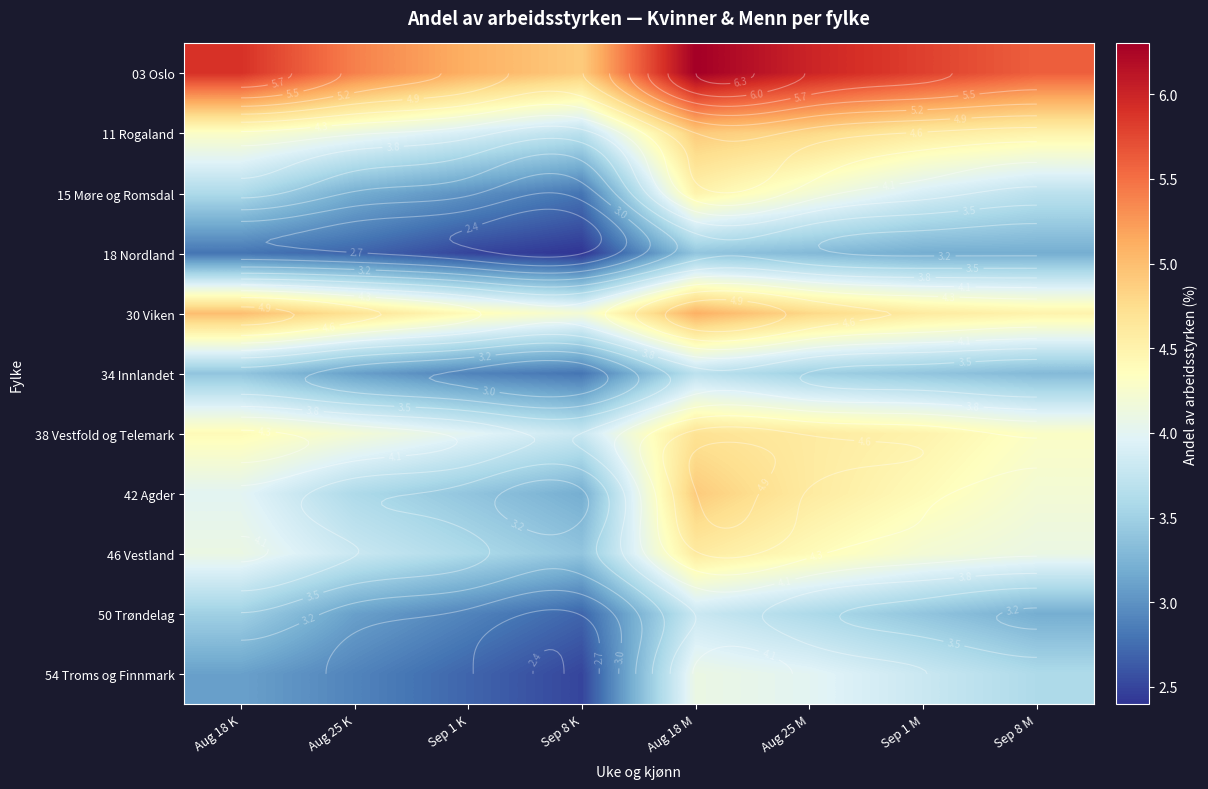

What is the difference between the highest and lowest values at Aug 25 K?

2.7